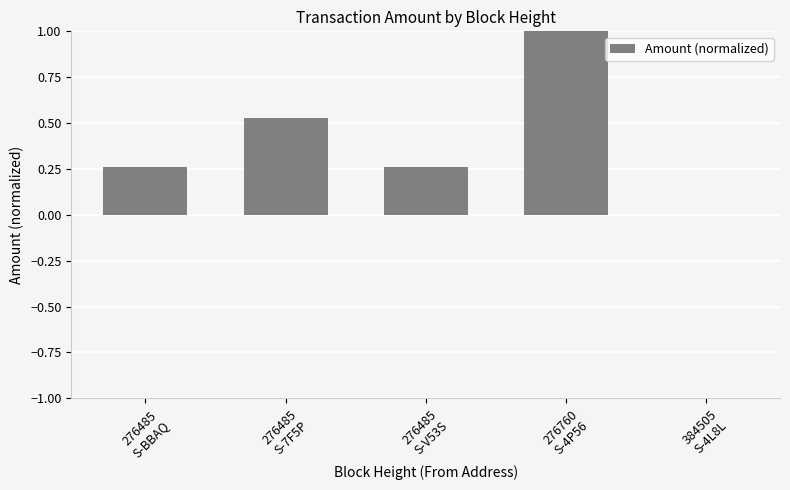

What is the sum of all values?

2.1